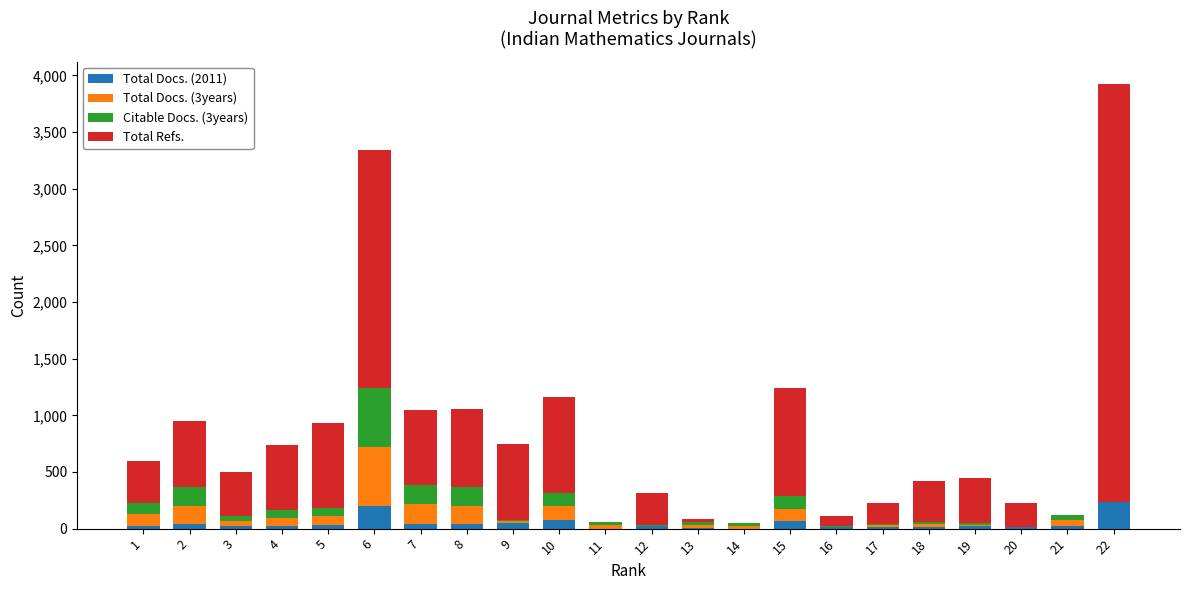

At which category is the sum across all series the highest?

22